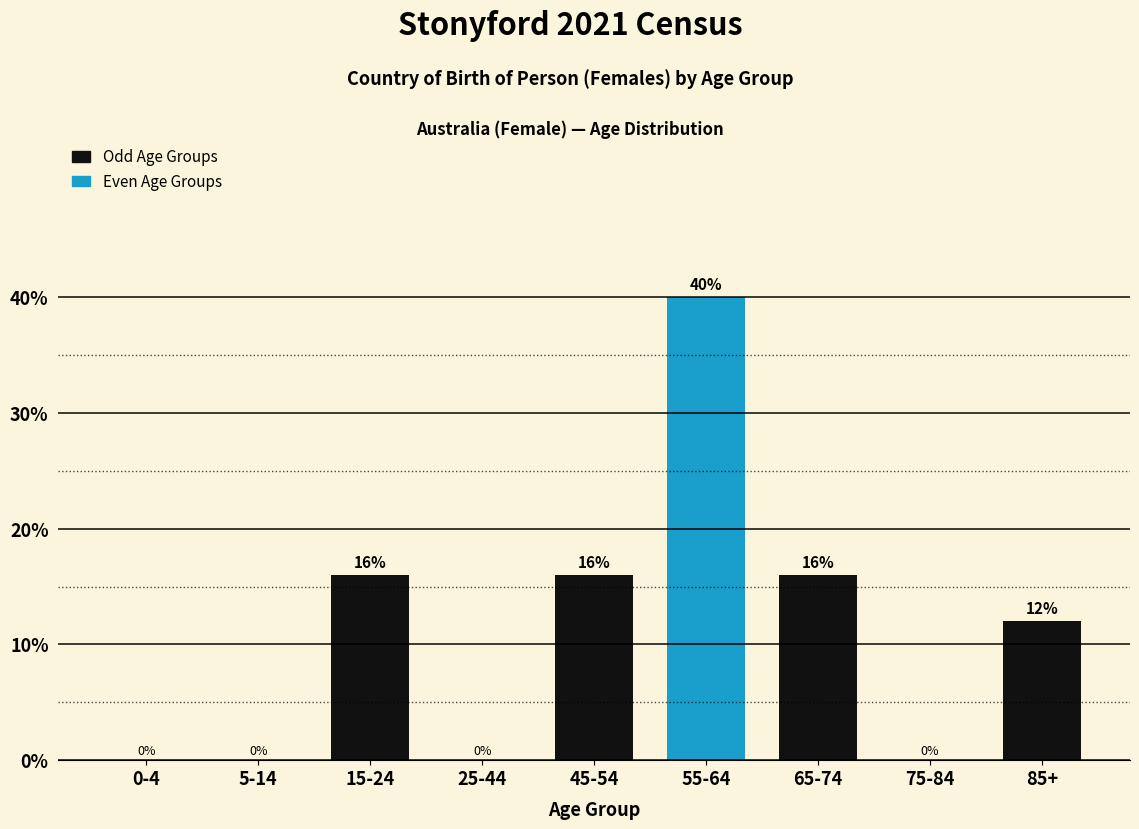

Reading left to right, extract all data points from this chart.

0-4=0	5-14=0	15-24=16	25-44=0	45-54=16	55-64=40	65-74=16	75-84=0	85+=12